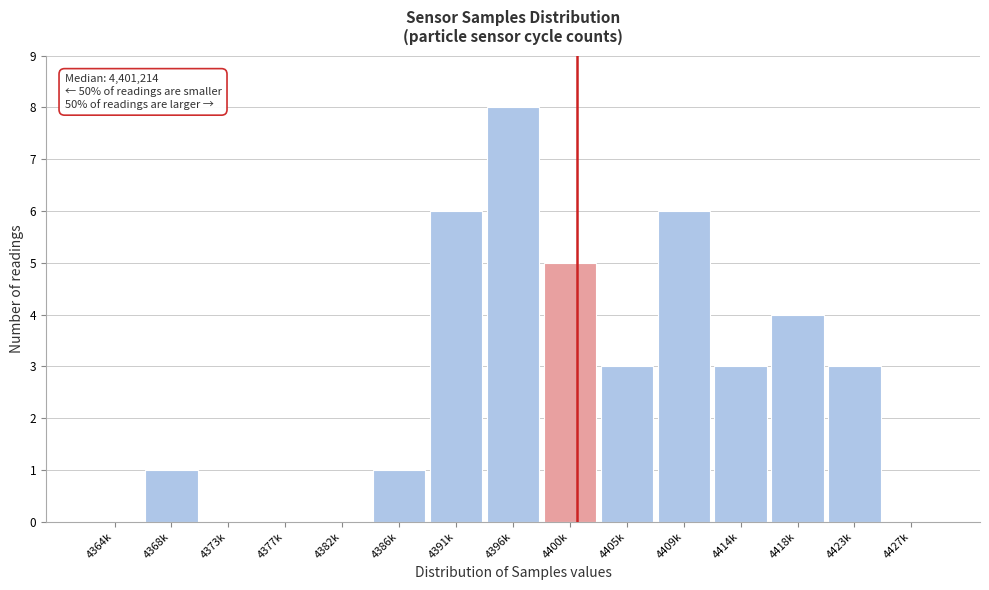

Reading left to right, list all the values displayed in this chart.

4364k=0	4368k=1	4373k=0	4377k=0	4382k=0	4386k=1	4391k=6	4396k=8	4400k=5	4405k=3	4409k=6	4414k=3	4418k=4	4423k=3	4427k=0